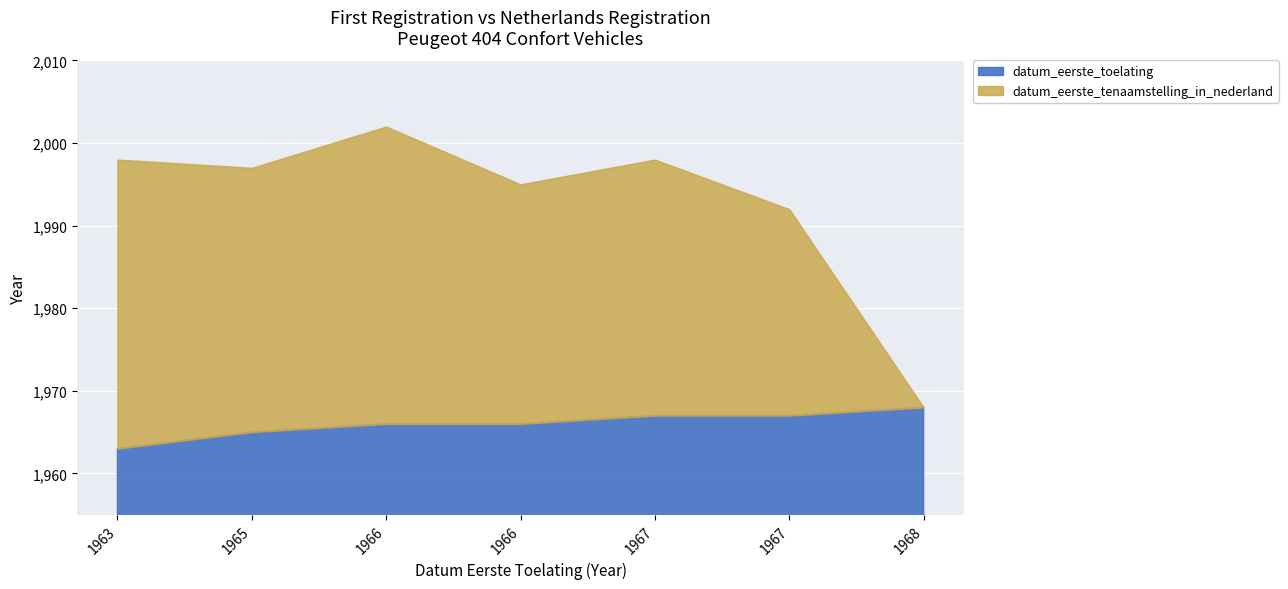

At which category does datum_eerste_tenaamstelling_in_nederland reach its first local valley?

1965